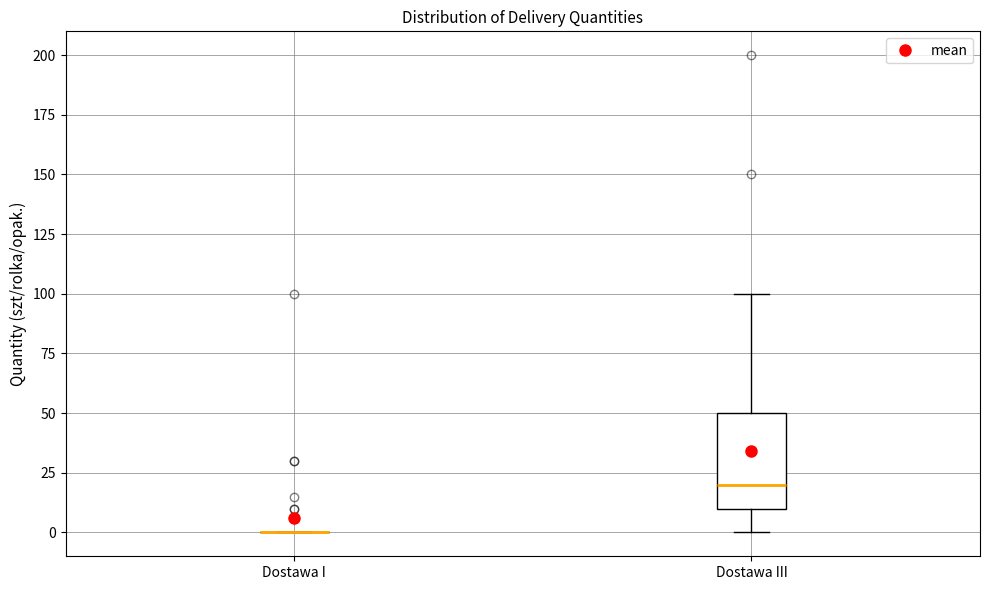

Which box is the tallest, from its lower edge to its upper edge?

Dostawa III